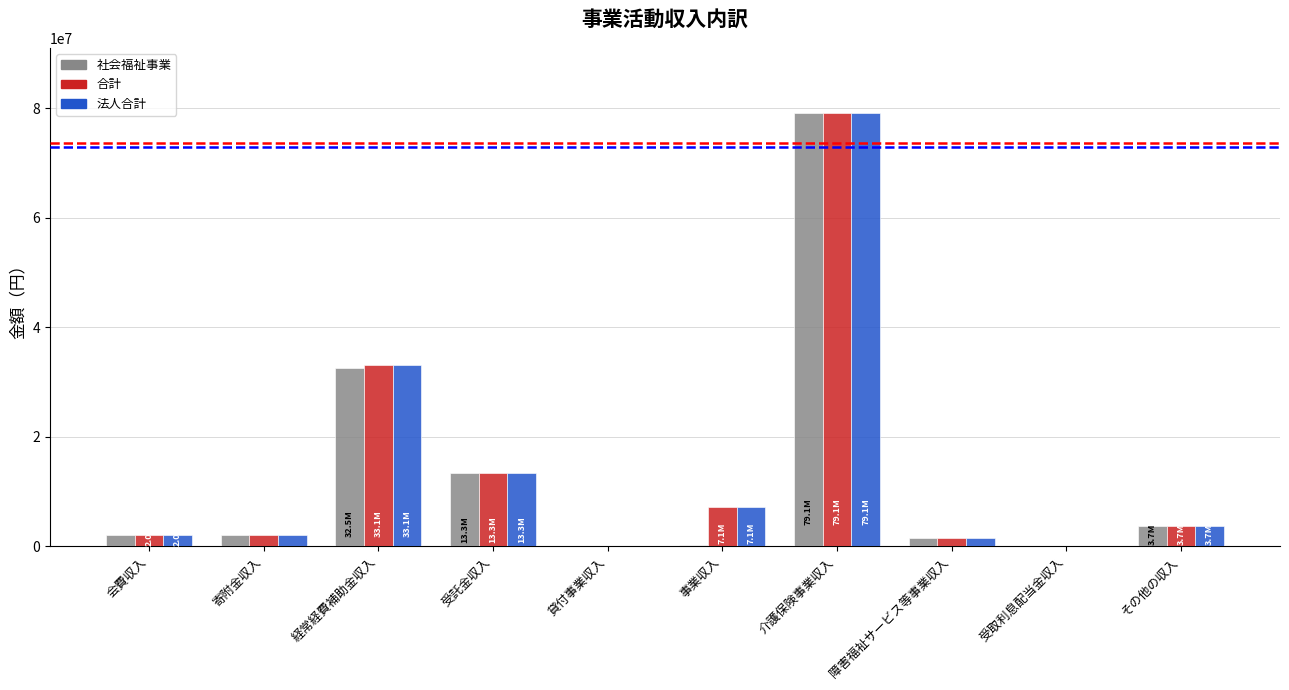

How many groups of bars are there?

10